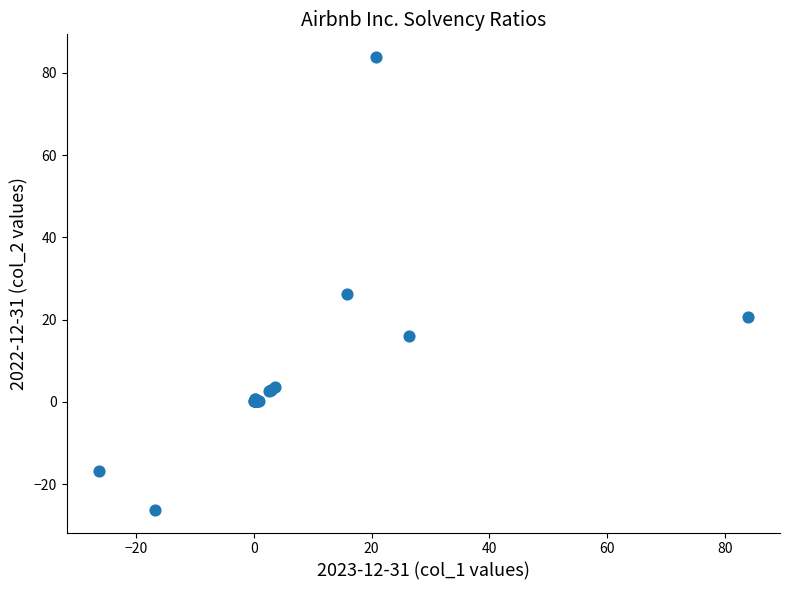

What Y value in the scatter plot is closest to 28?

26.3